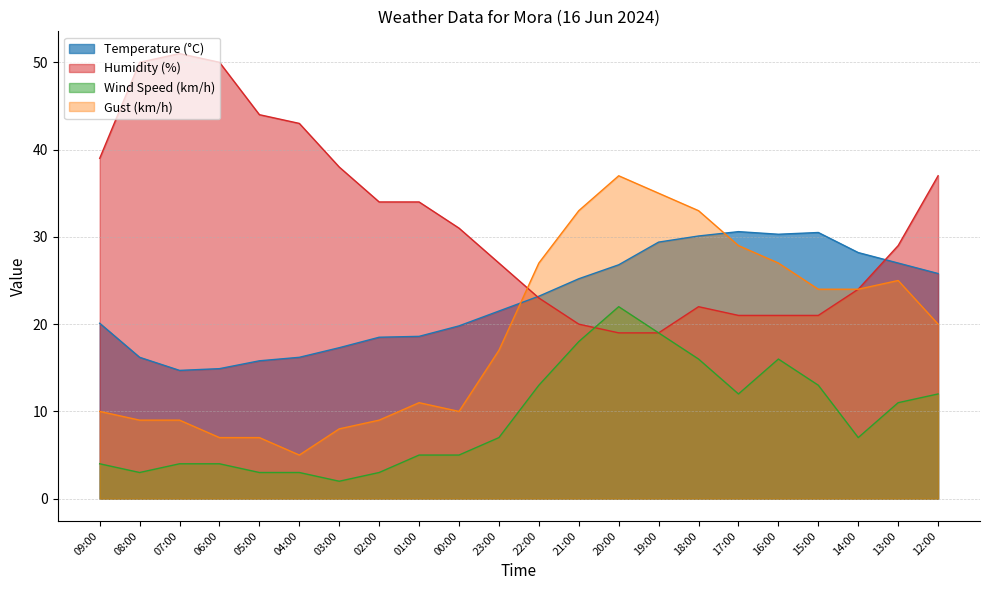

What is the spread (max minus min) of values at 19:00?

16.0